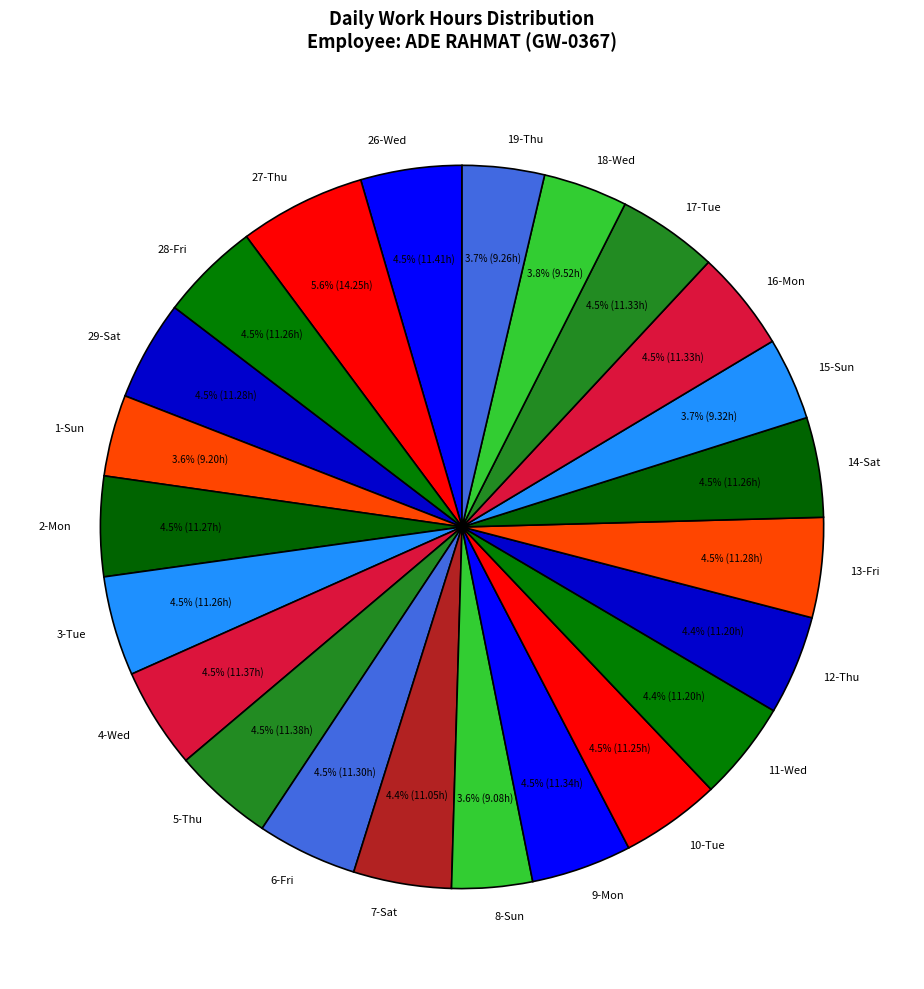

How many segments does this pie chart have?

23